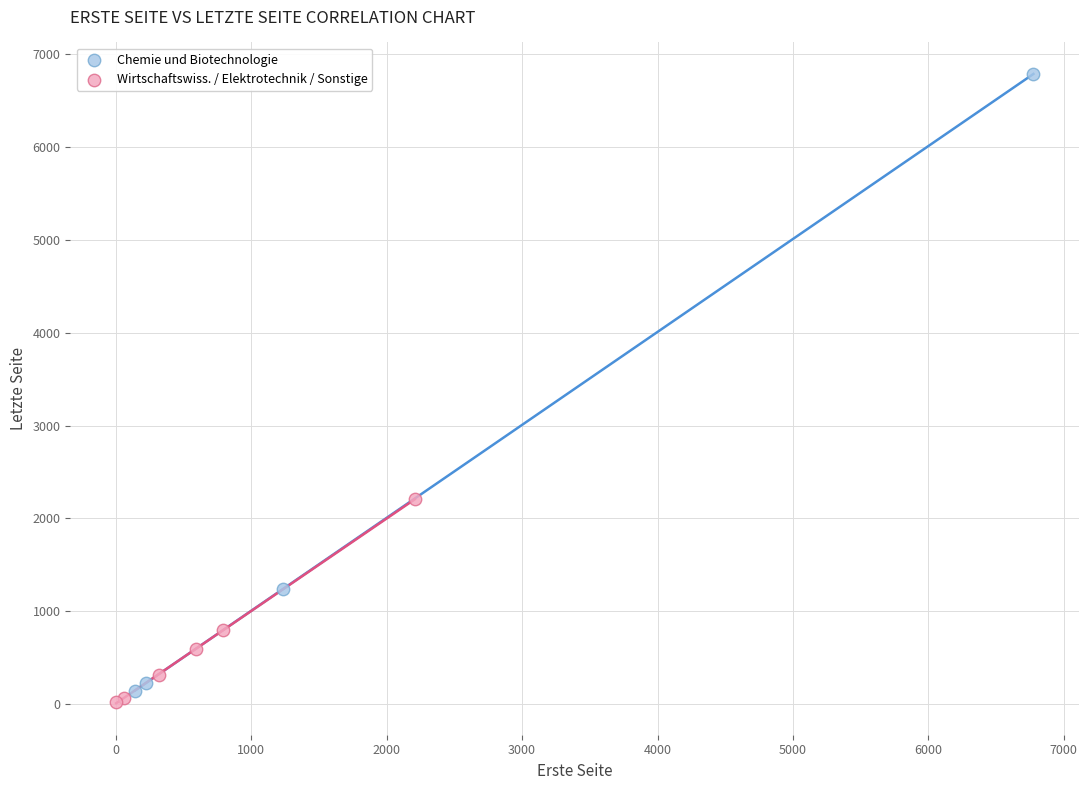

Which series has the largest Y range (max minus min)?

Chemie und Biotechnologie